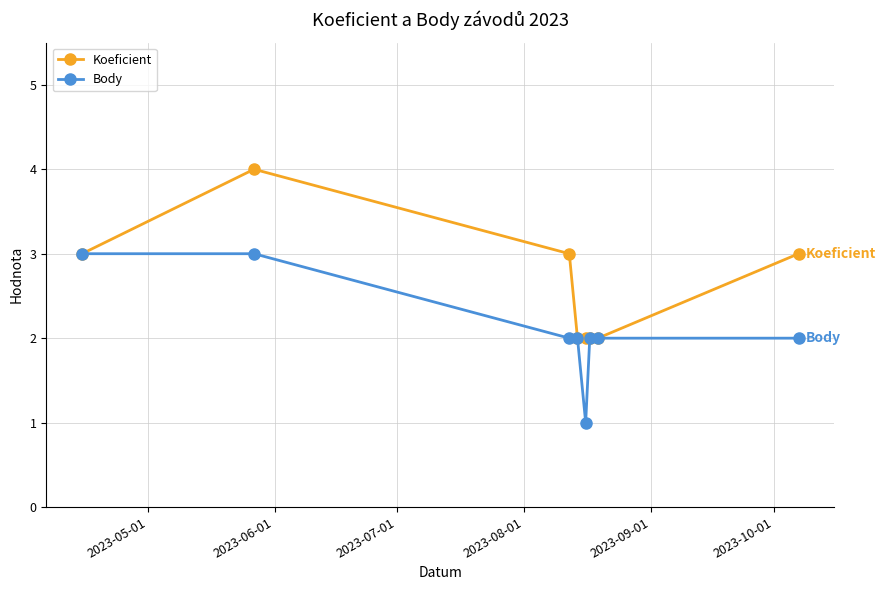

Rank the series by their average value, from lowest to highest.

Body, Koeficient